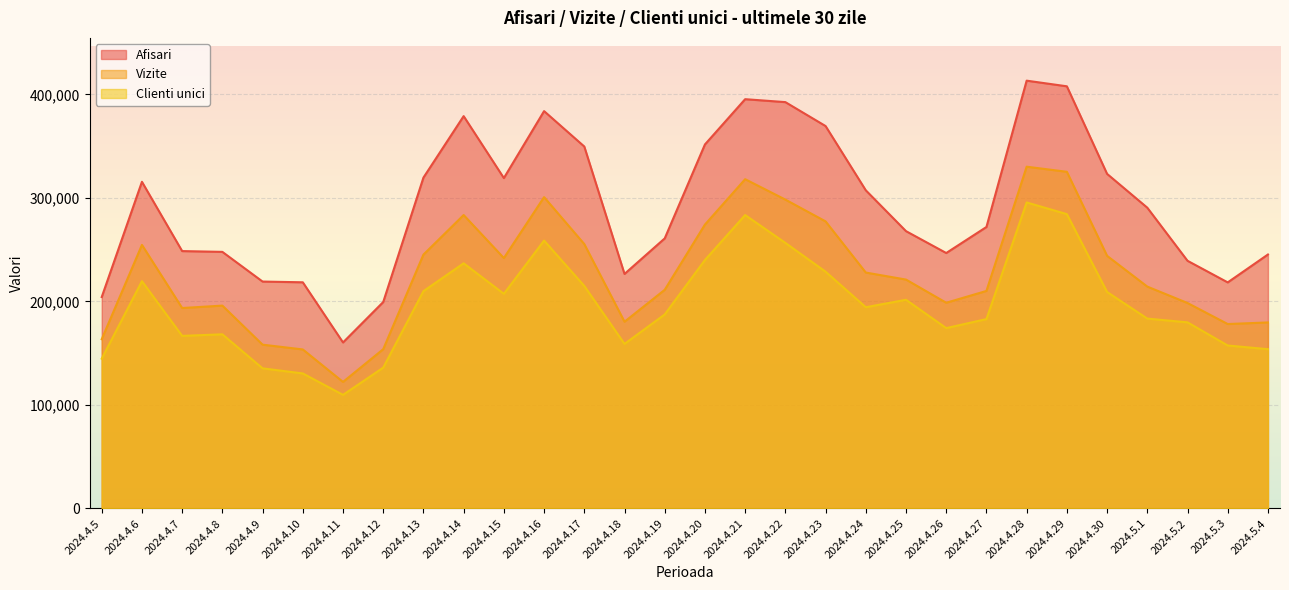

Does the chart display data point markers on the line(s)?

No